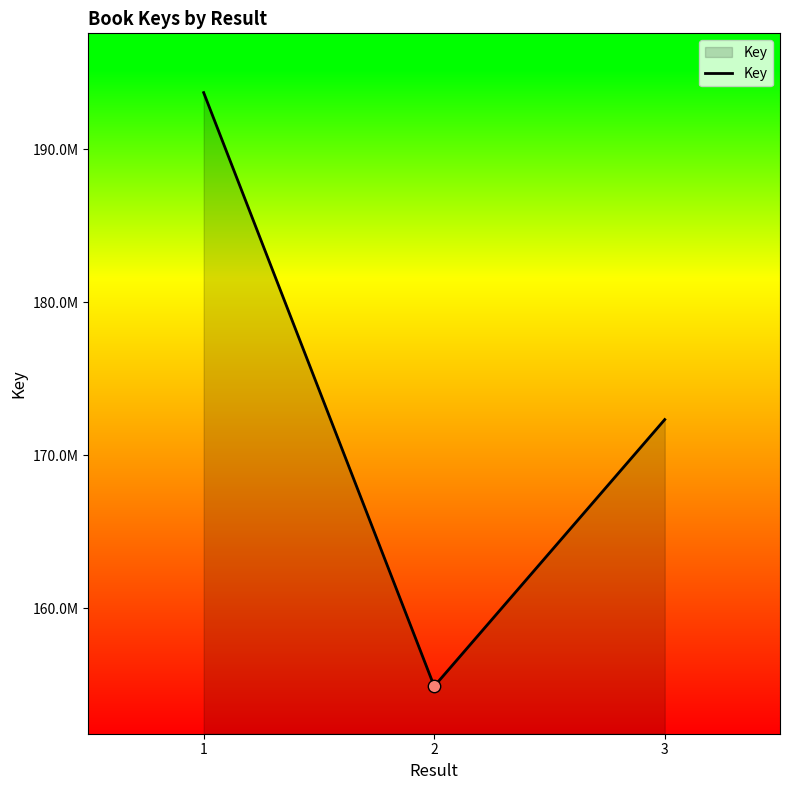

Which has a higher value, 2 or 3?

3